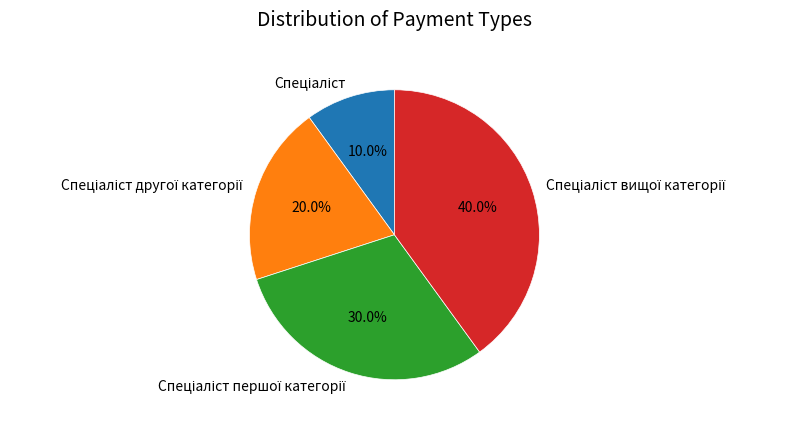

Is there a majority slice in this chart?

No